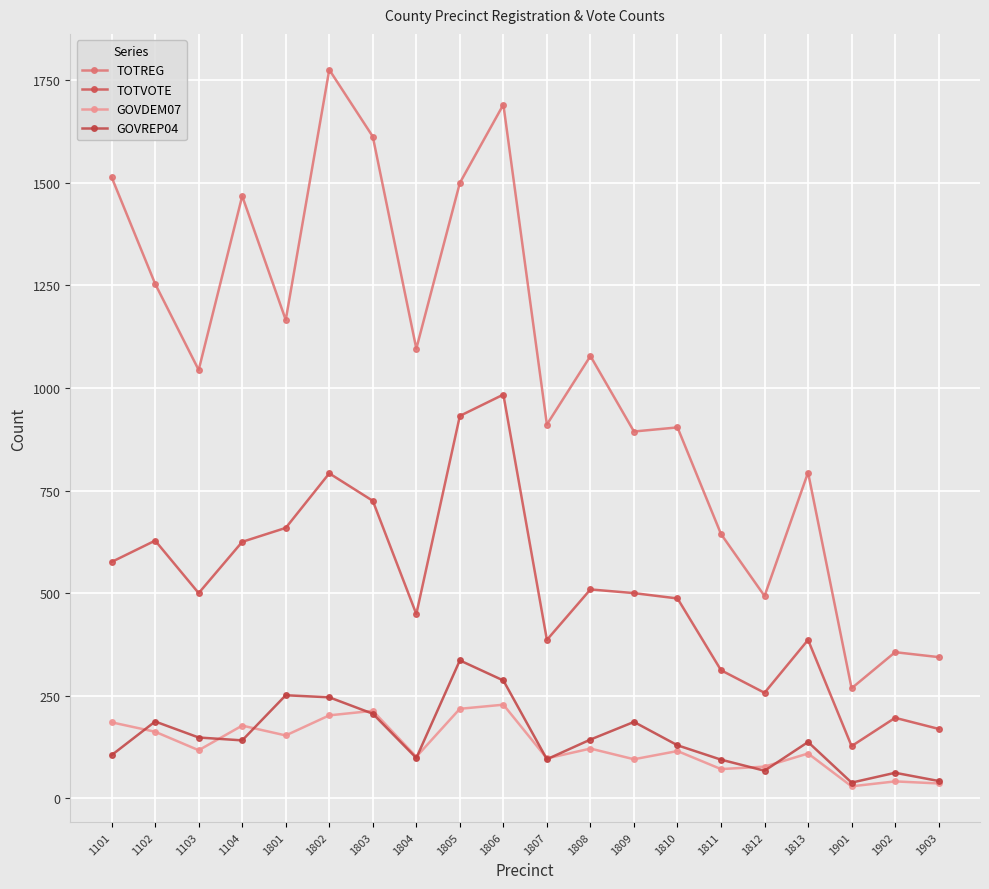

What is the sum of the GOVDEM07 values at 1102 and 1812?

239